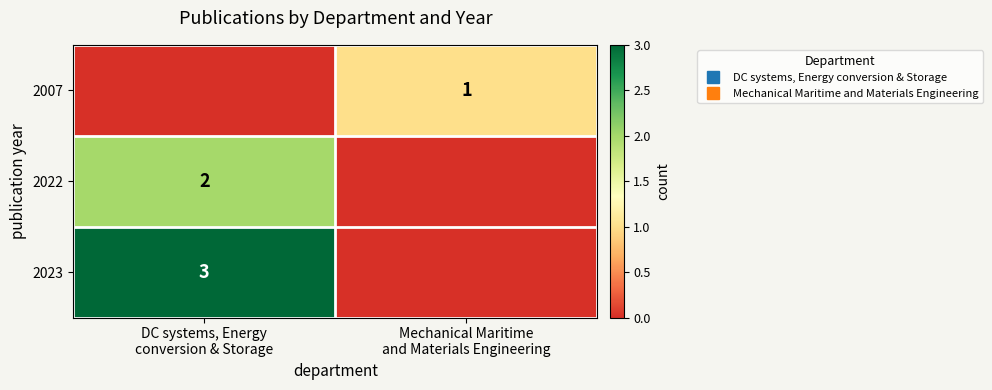

The 2022 series shows 1 at Mechanical Maritime and Materials Engineering. True or false?

False